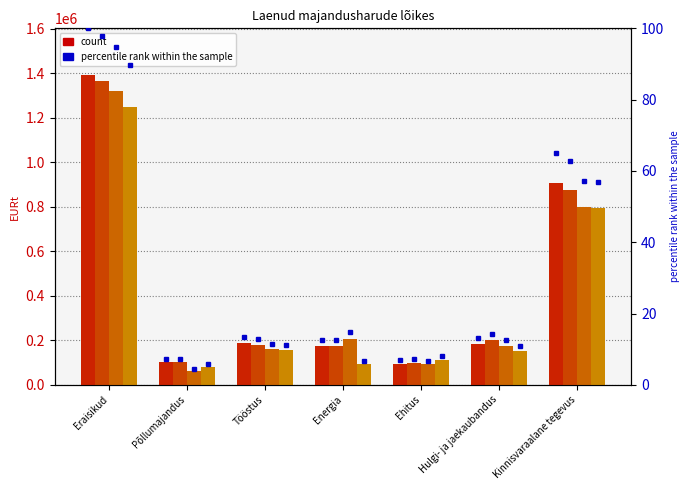

What is the label of the 3rd bar from the left?

Tööstus